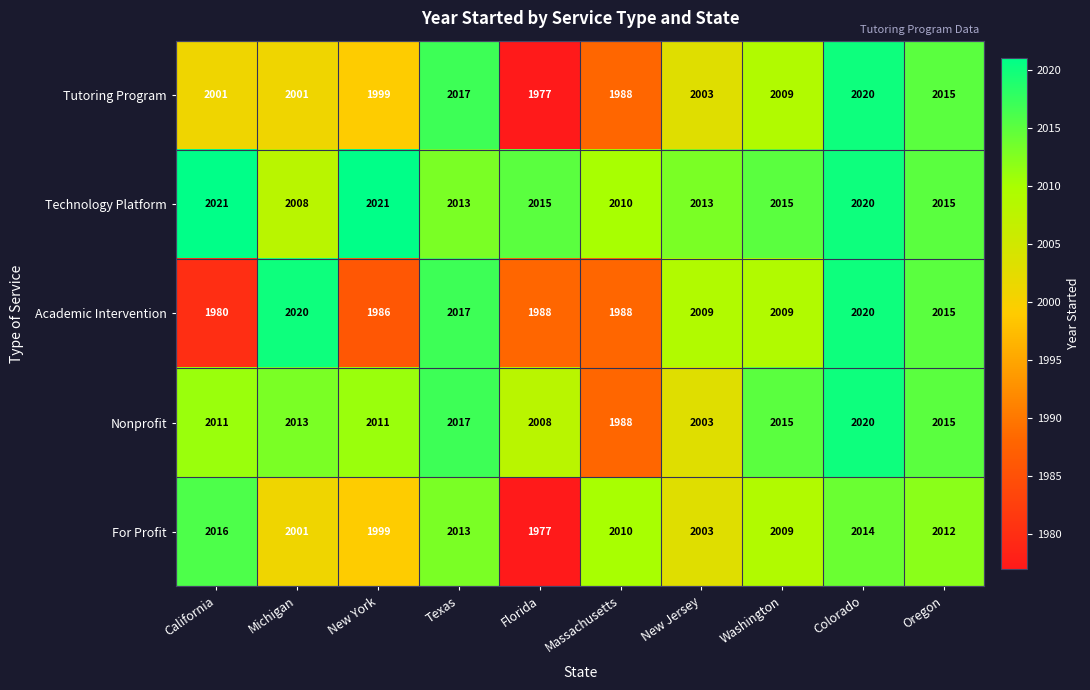

At which category is the sum across all series the highest?

Colorado